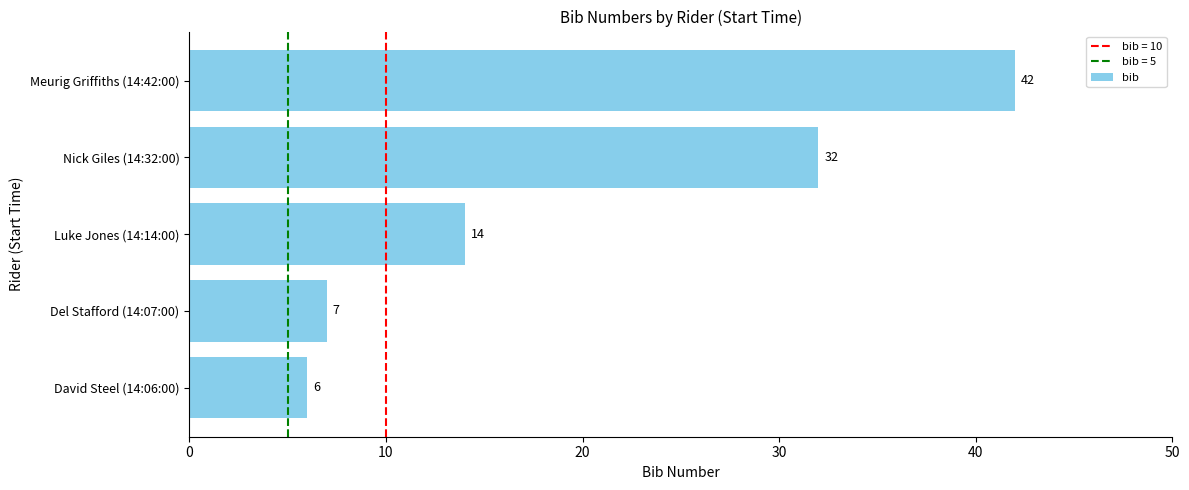

Is it true that the value at Del Stafford (14:07:00) is 7?

True